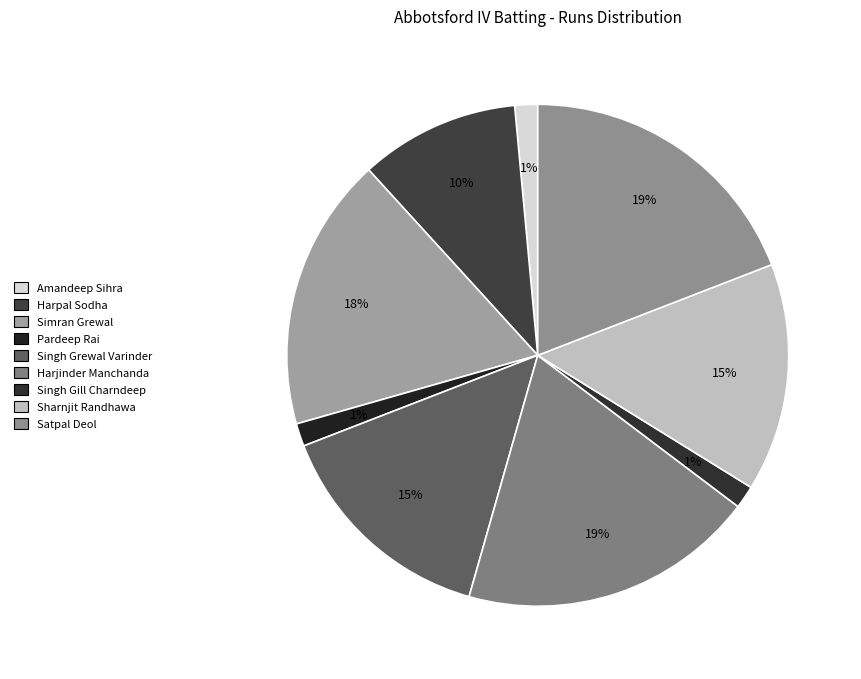

To the nearest percent, what is the average slice percentage?

11%